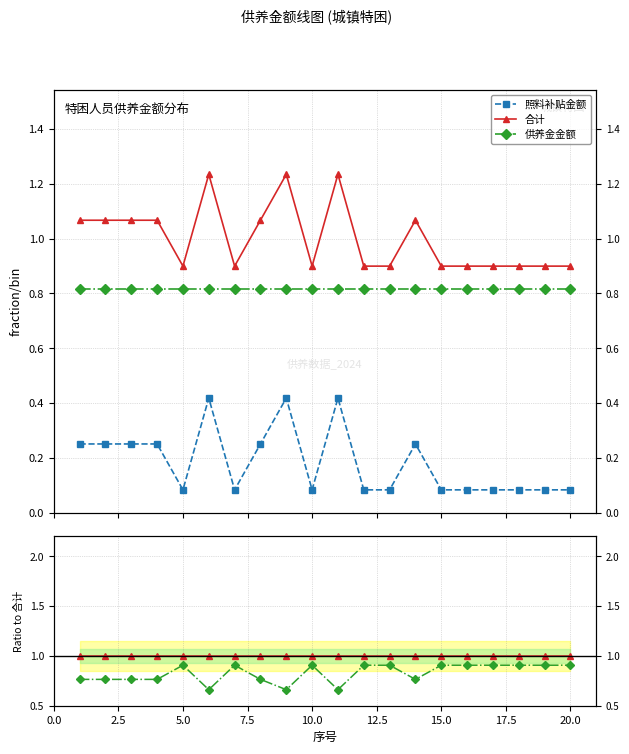

Does the chart have visible grid lines?

Yes